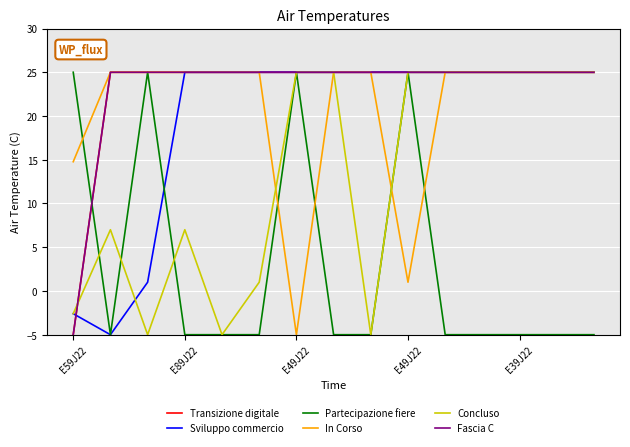

How many lines are shown in the chart?

6